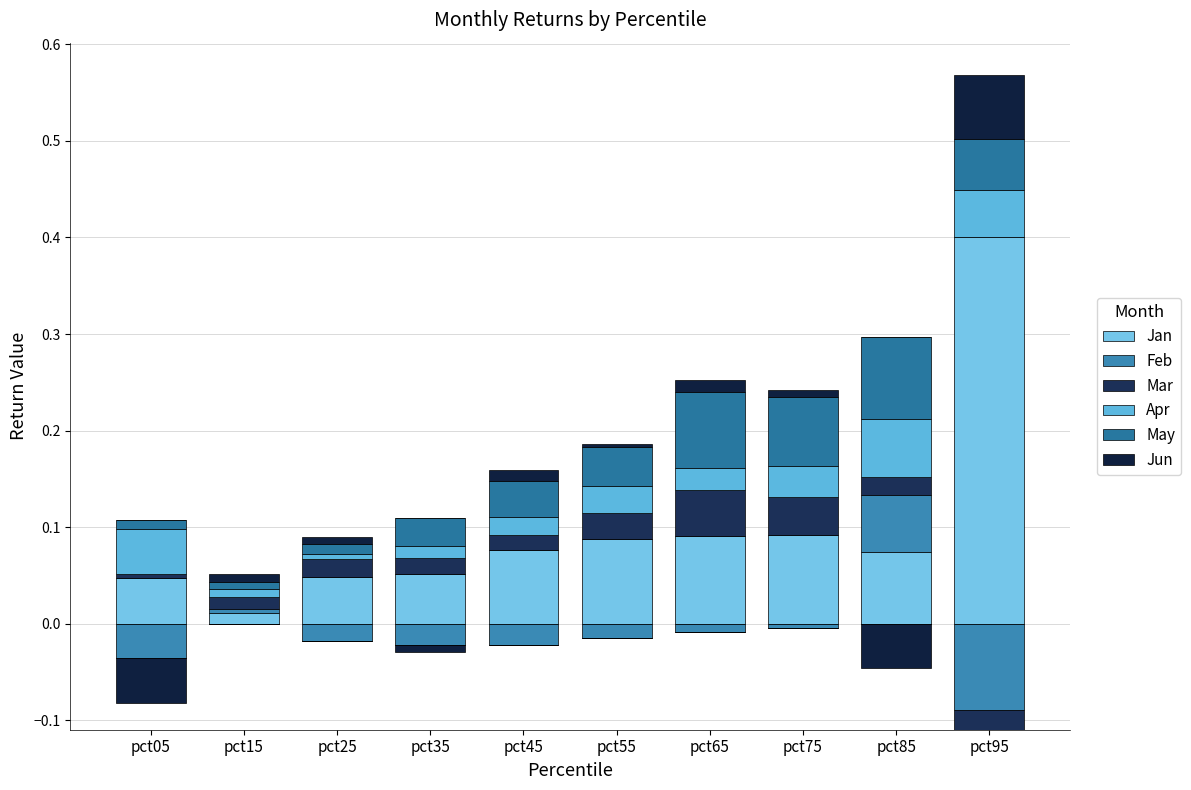

Which category has the highest value in the May series?

pct85